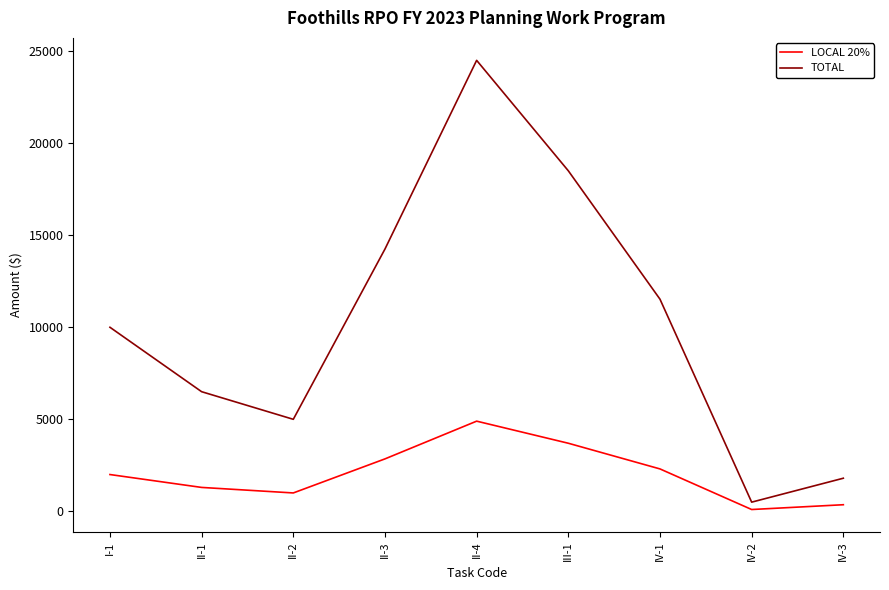

Reading left to right, list all the values displayed in this chart.

LOCAL 20%: 2000	1300	1000	2850	4900	3700	2305	100	360
TOTAL: 10000	6500	5000	14250	24500	18500	11525	500	1800